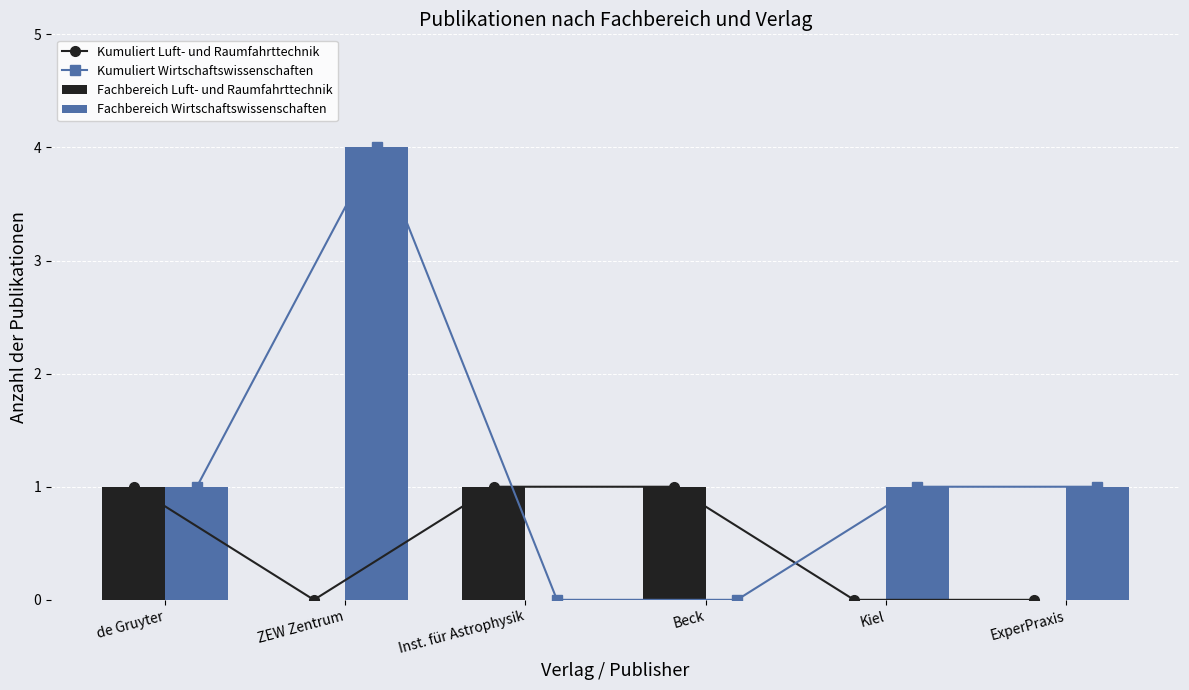

At which category does the chart reach its peak across all series?

ZEW Zentrum